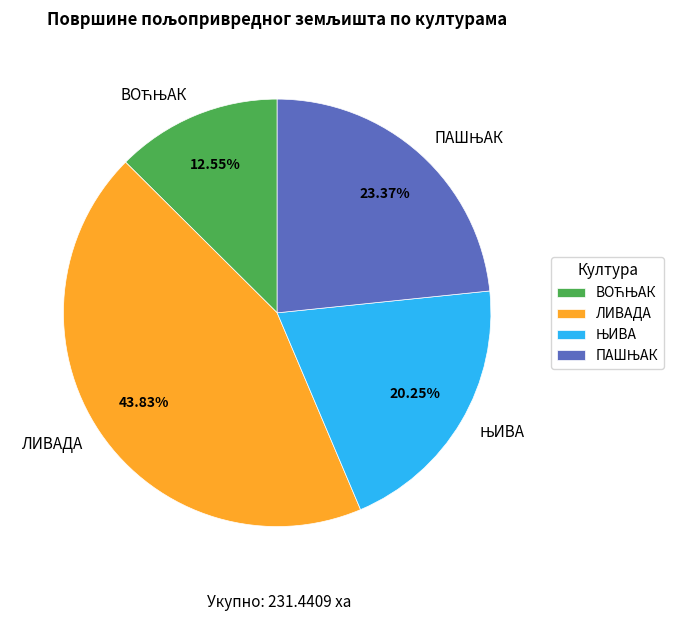

What is the largest slice in the pie chart?

ЛИВАДА